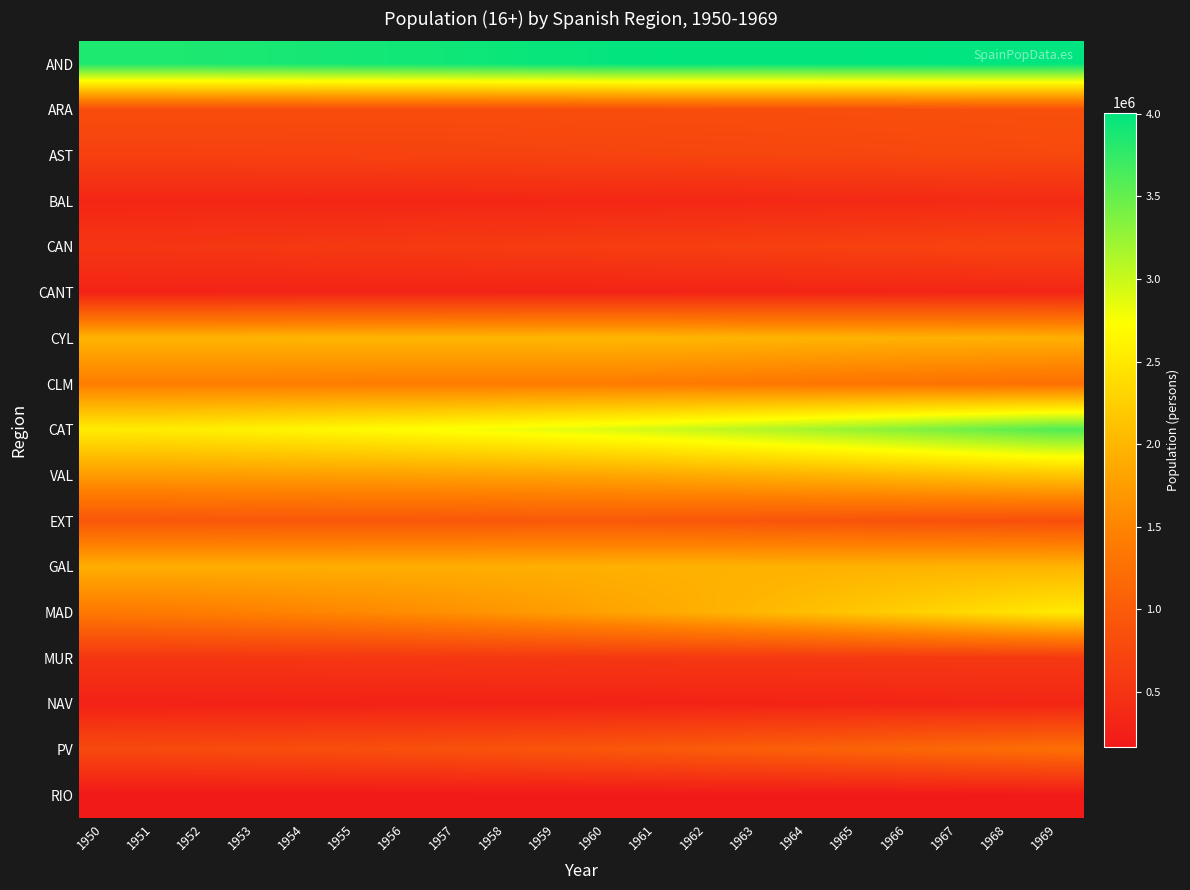

List the series in order of their peak value, highest first.

AND, CAT, MAD, VAL, CYL, GAL, CLM, PV, EXT, ARA, AST, CAN, MUR, BAL, CANT, NAV, RIO